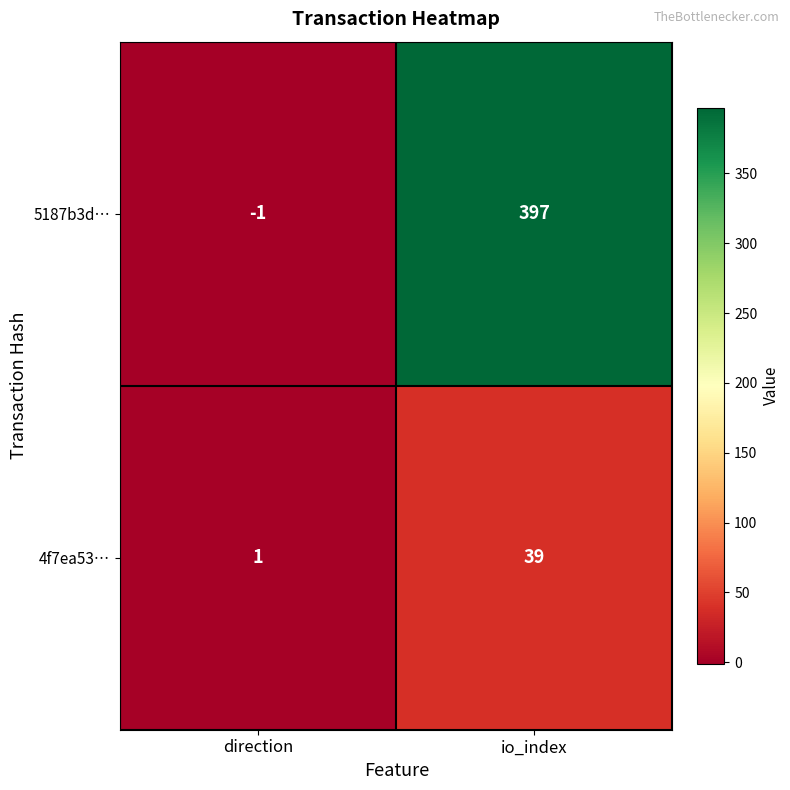

What is the approximate value of 5187b3d… at io_index?

397